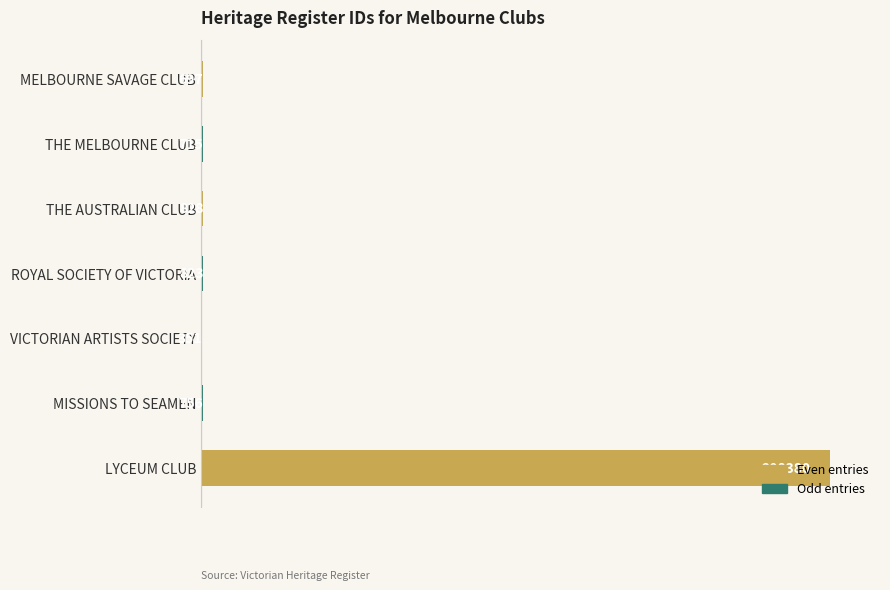

What is the change in value from THE AUSTRALIAN CLUB to LYCEUM CLUB?

+207552